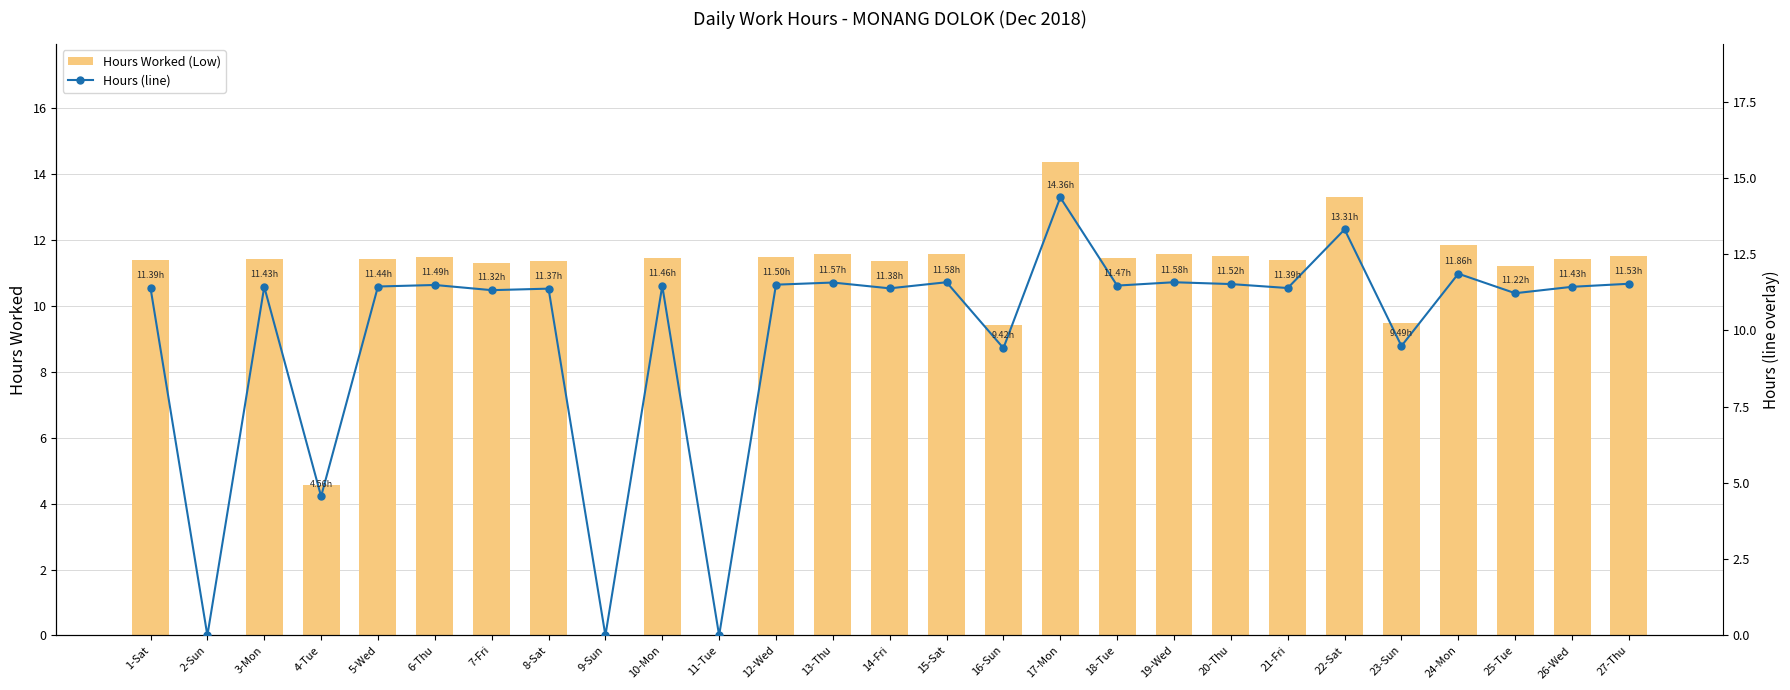

What is the label of the 6th bar from the left?

6-Thu